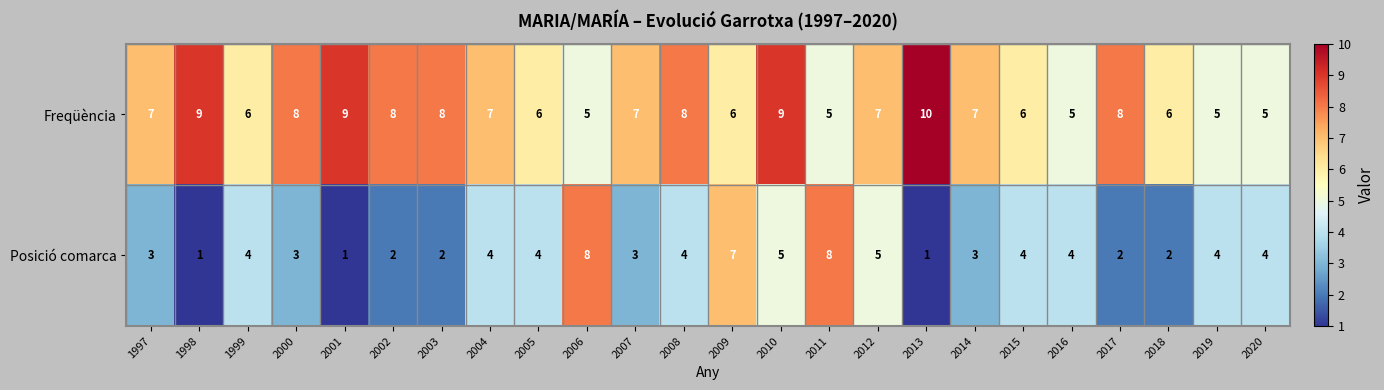

Which series has the largest total across all categories?

Freqüència